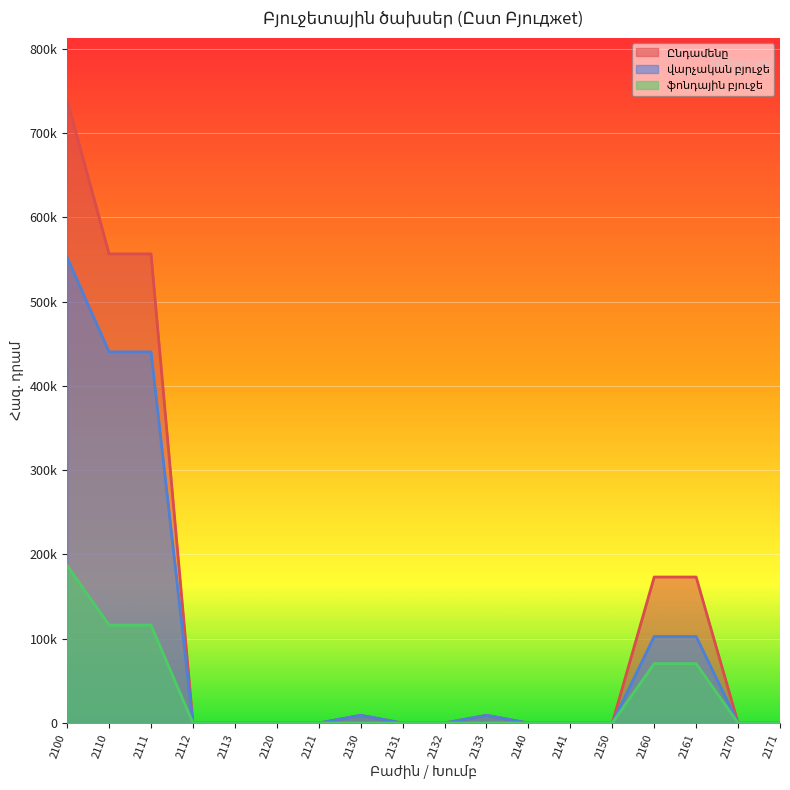

Reading left to right, list all the values displayed in this chart.

Ընդամենը: 739110.7	556679.6	556679.6	0.0	0.0	0.0	0.0	9162.0	0.0	0.0	9162.0	0.0	0.0	0.0	173269.1	173269.1	0.0	0.0
վարչական բյուջե: 552342.4	440429.6	440429.6	0.0	0.0	0.0	0.0	9162.0	0.0	0.0	9162.0	0.0	0.0	0.0	102750.8	102750.8	0.0	0.0
ֆոնդային բյուջե: 186768.3	116250.0	116250.0	0.0	0.0	0.0	0.0	0.0	0.0	0.0	0.0	0.0	0.0	0.0	70518.3	70518.3	0.0	0.0